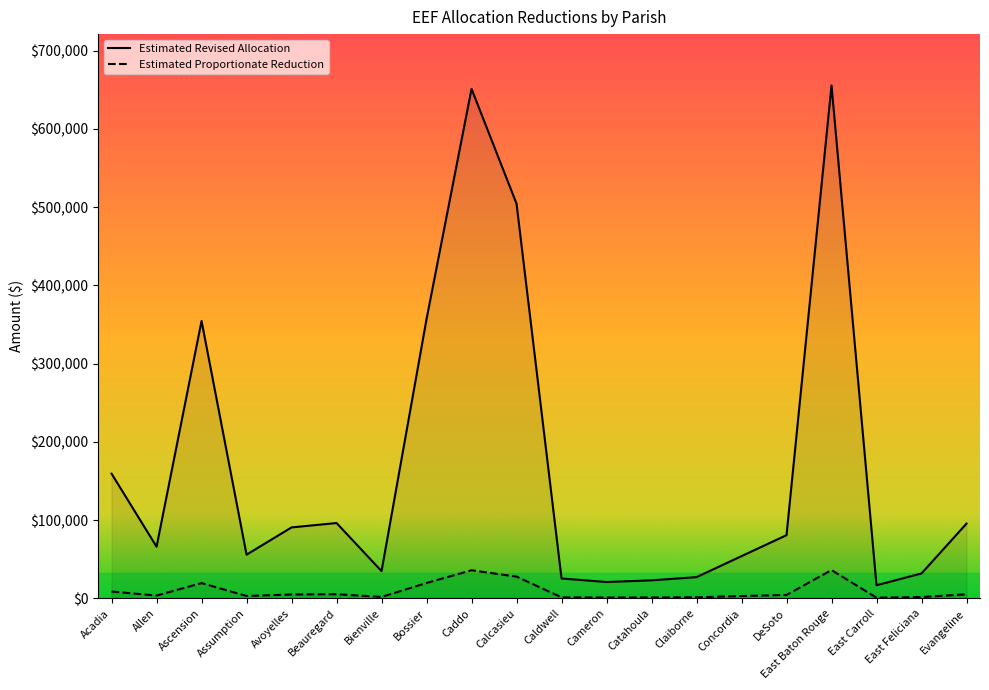

Rank the series by their maximum value, from lowest to highest.

Estimated Proportionate Reduction, Estimated Revised Allocation